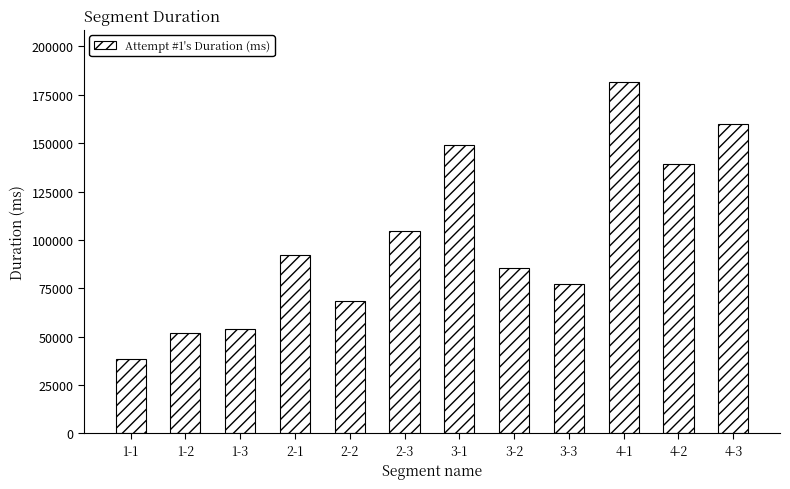

The value at 4-1 is 181403. True or false?

True